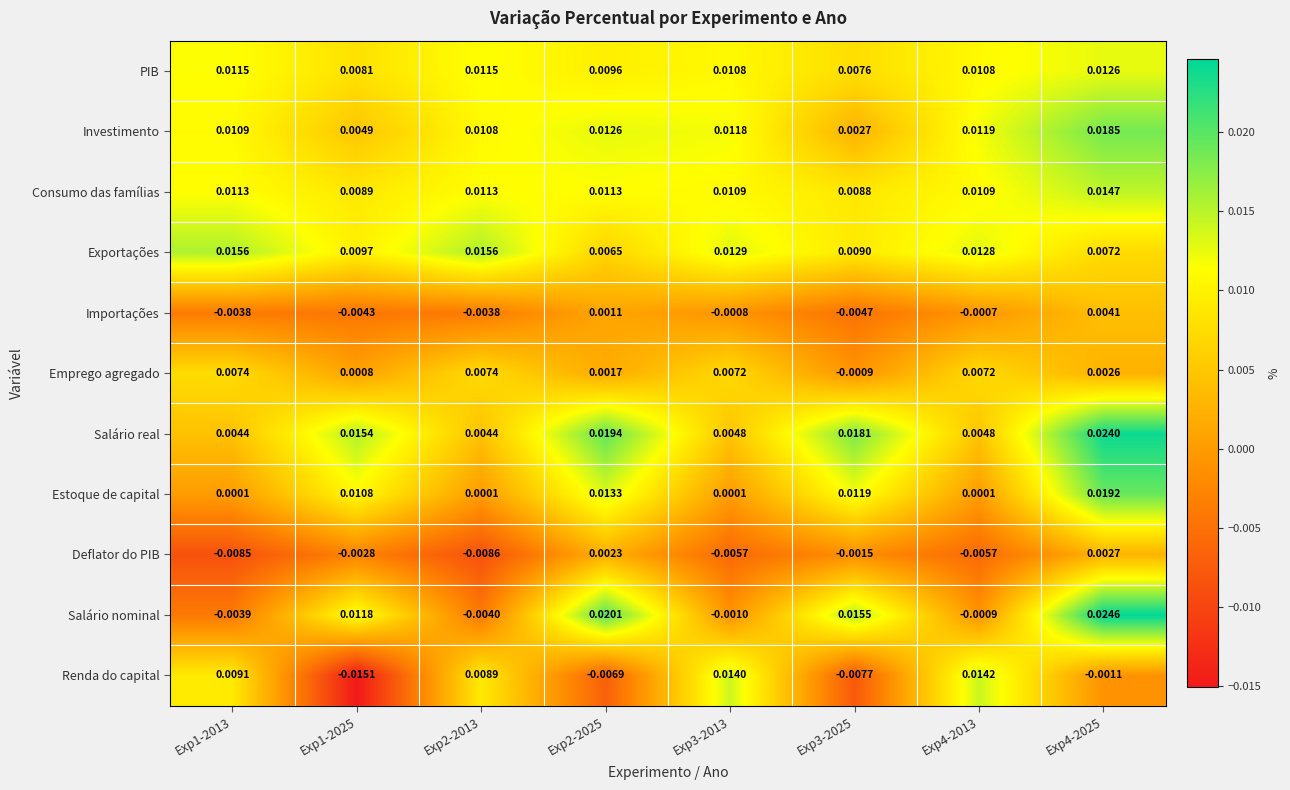

At which category is the sum across all series the highest?

Exp4-2025